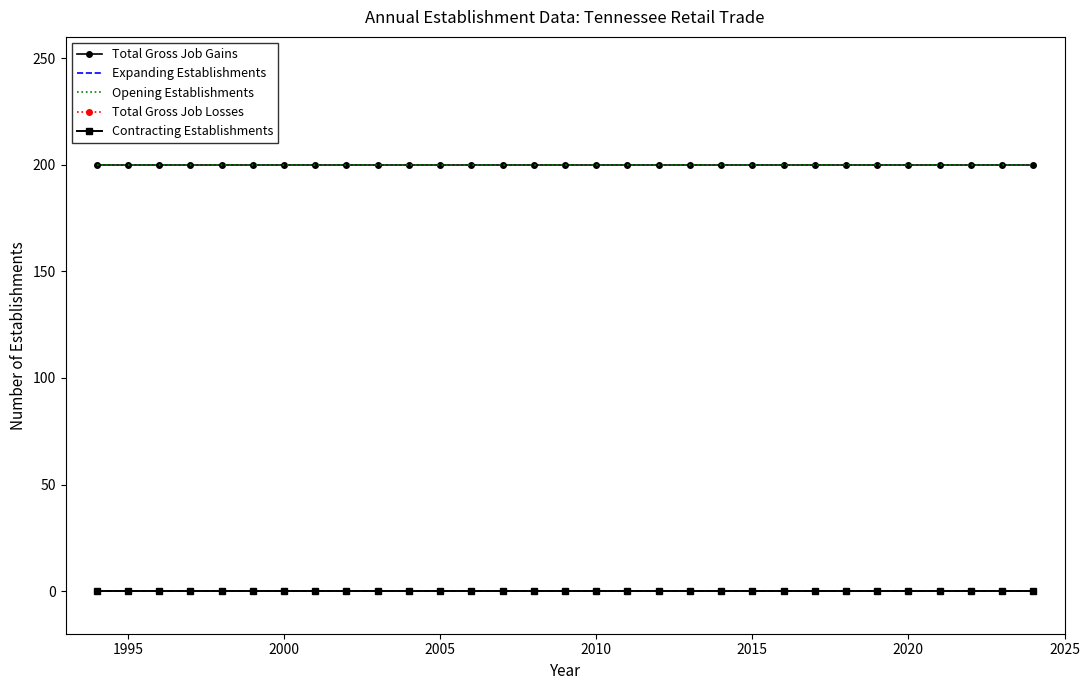

Which series has the widest spread of values?

Total Gross Job Gains